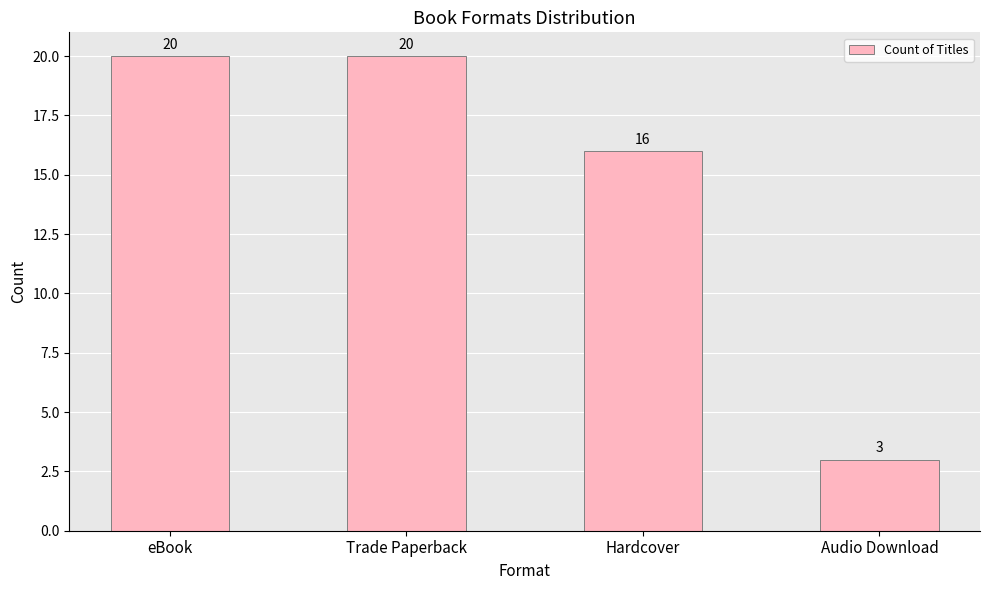

Does the chart contain any negative values?

No